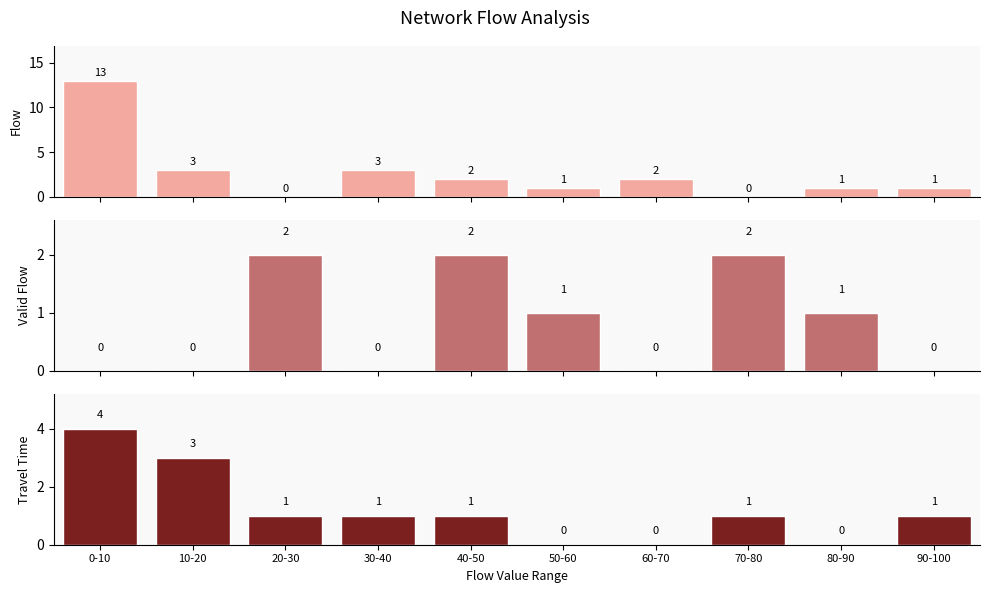

What position from the right is 70-80?

3